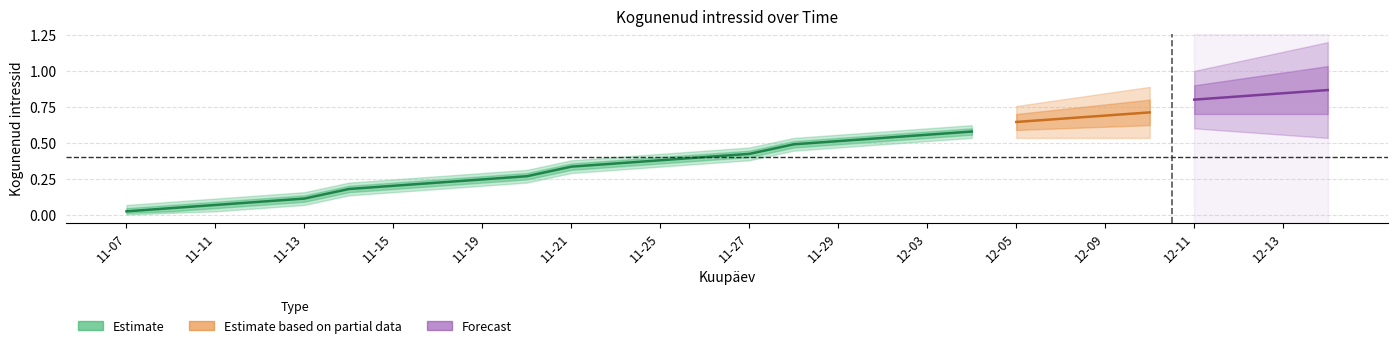

Read the Kogunenud intressid upper1 value at 2024-11-29.

0.5